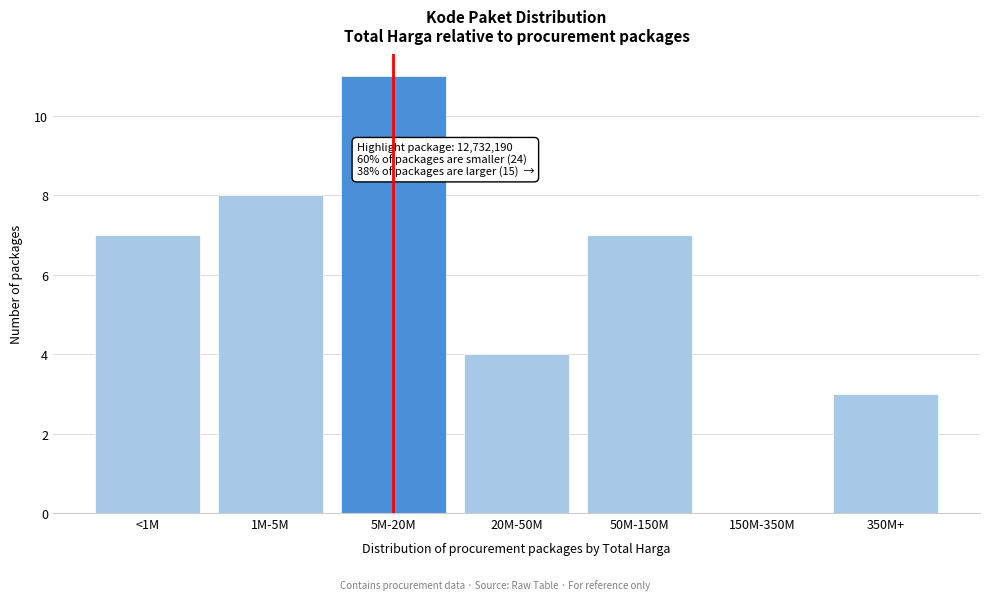

Reading left to right, what are all the values shown in this chart?

<1M=7	1M-5M=8	5M-20M=11	20M-50M=4	50M-150M=7	150M-350M=0	350M+=3